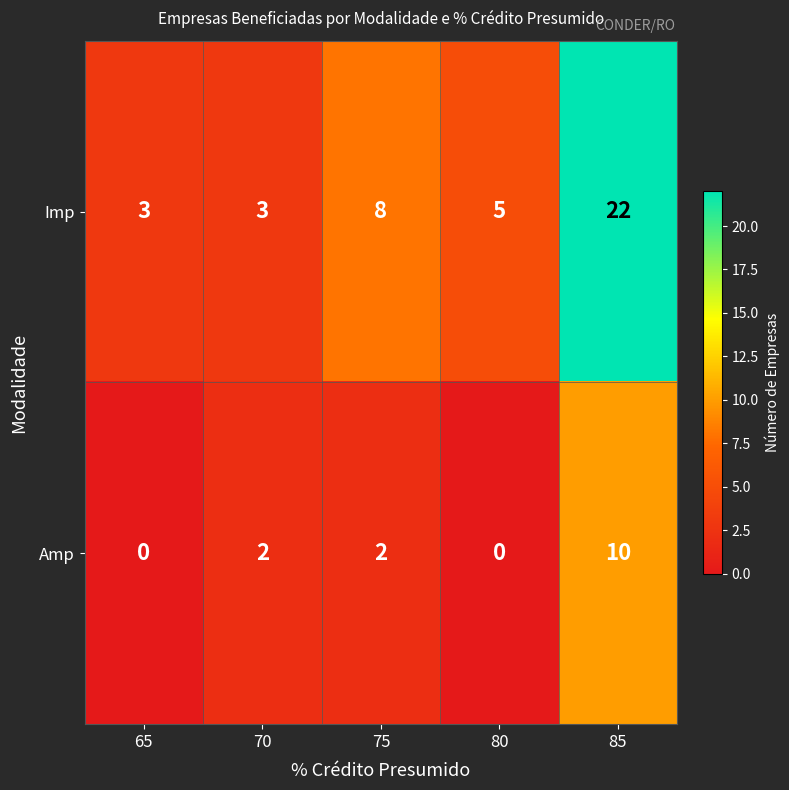

Reading left to right, transcribe all the data shown in this chart.

Imp: 3	3	8	5	22
Amp: 0	2	2	0	10